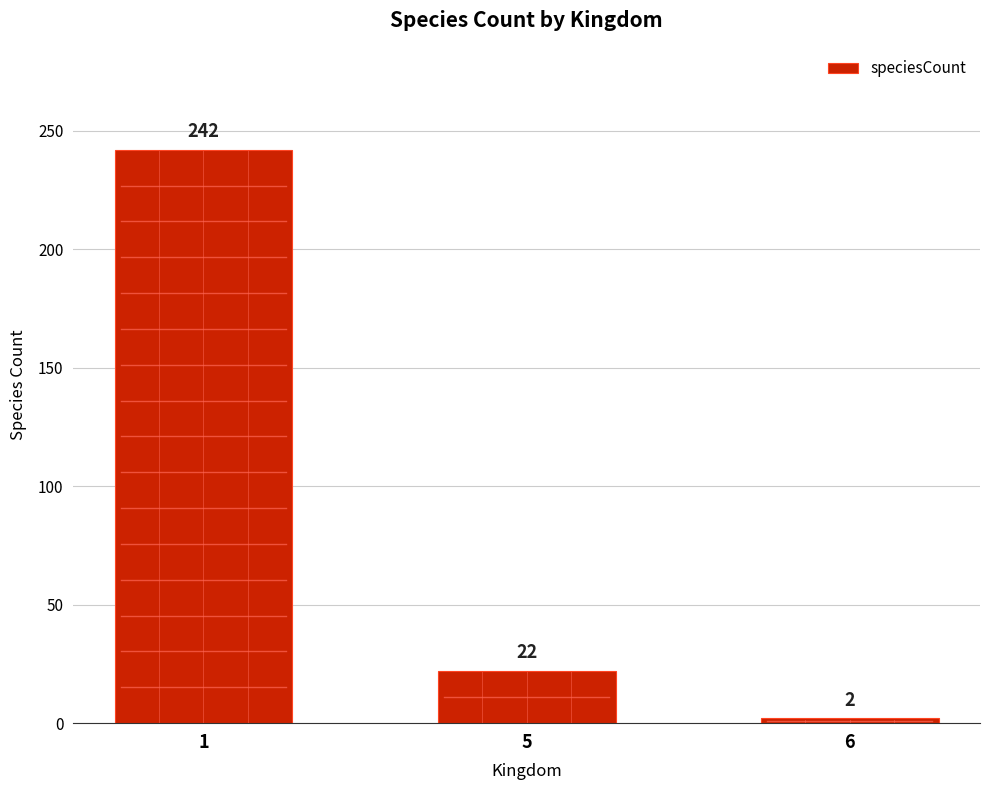

What is the value of the 3rd bar from the left?

2